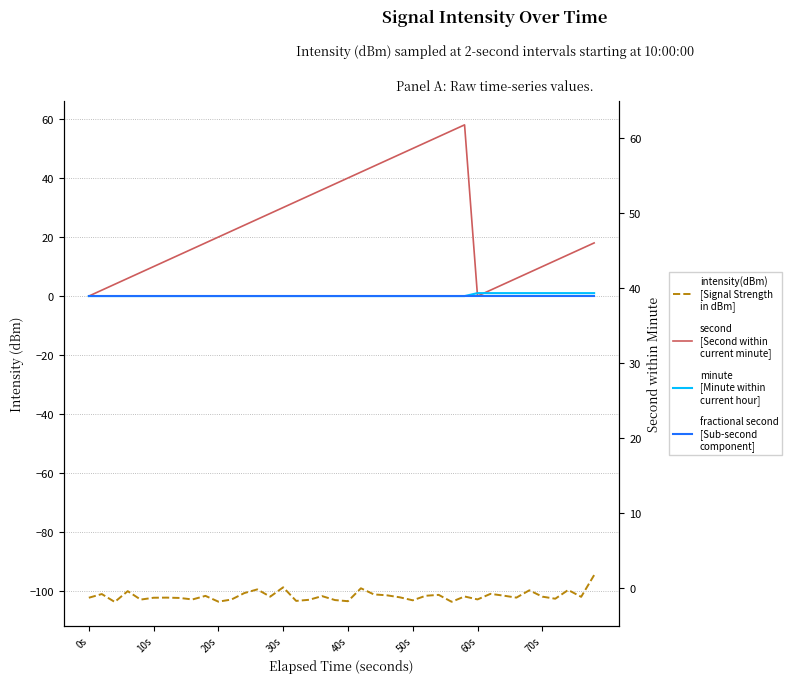

What is the sum of all intensity(dBm) values?

-4063.0